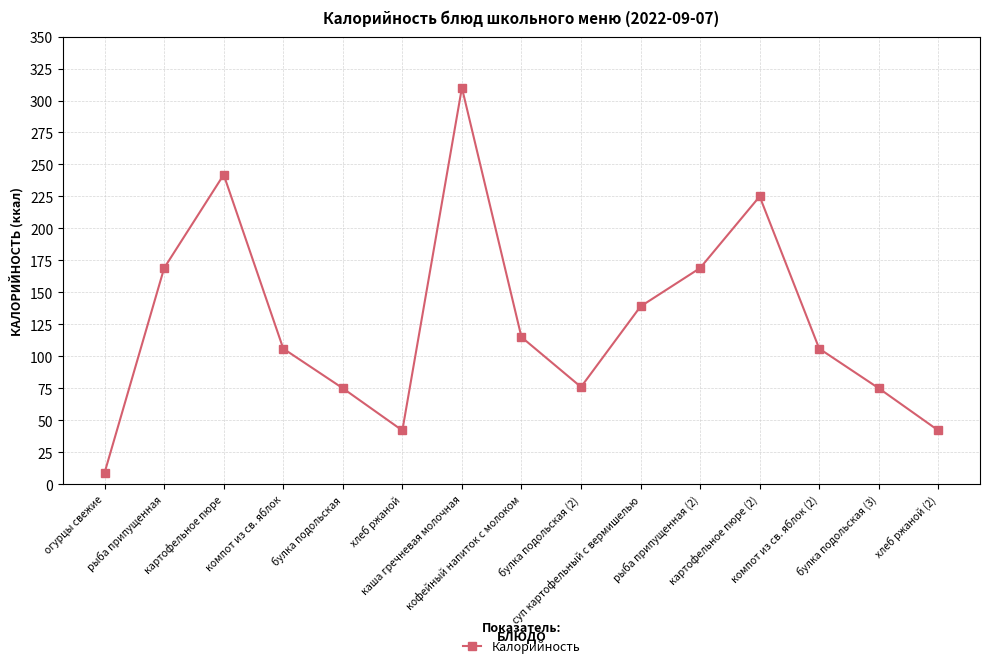

How many interior local valleys (lower than both neighbors) does the data have?

2